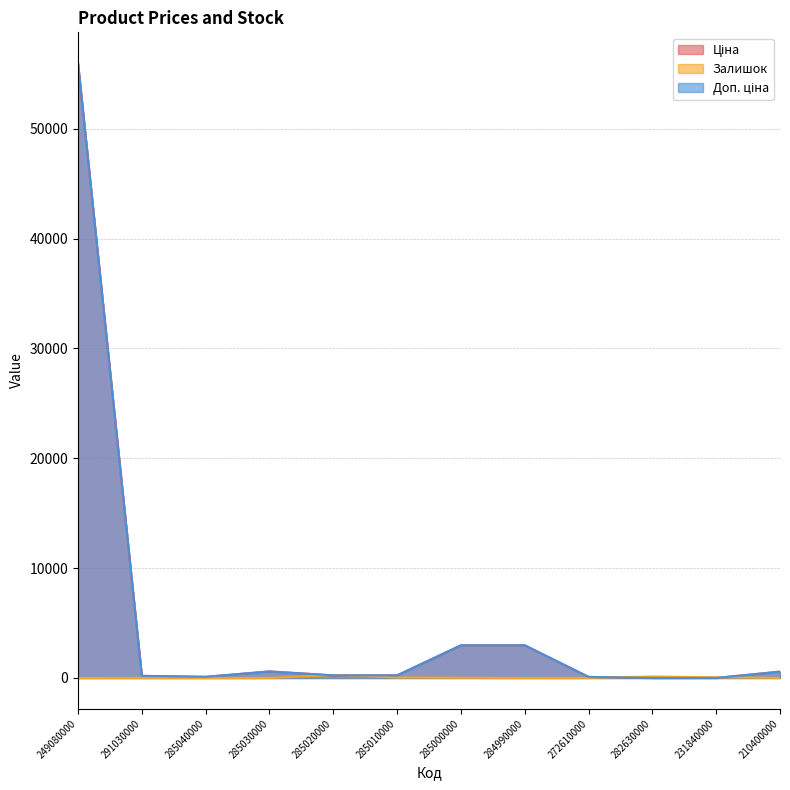

Read the Залишок value at 210400000.

9.0